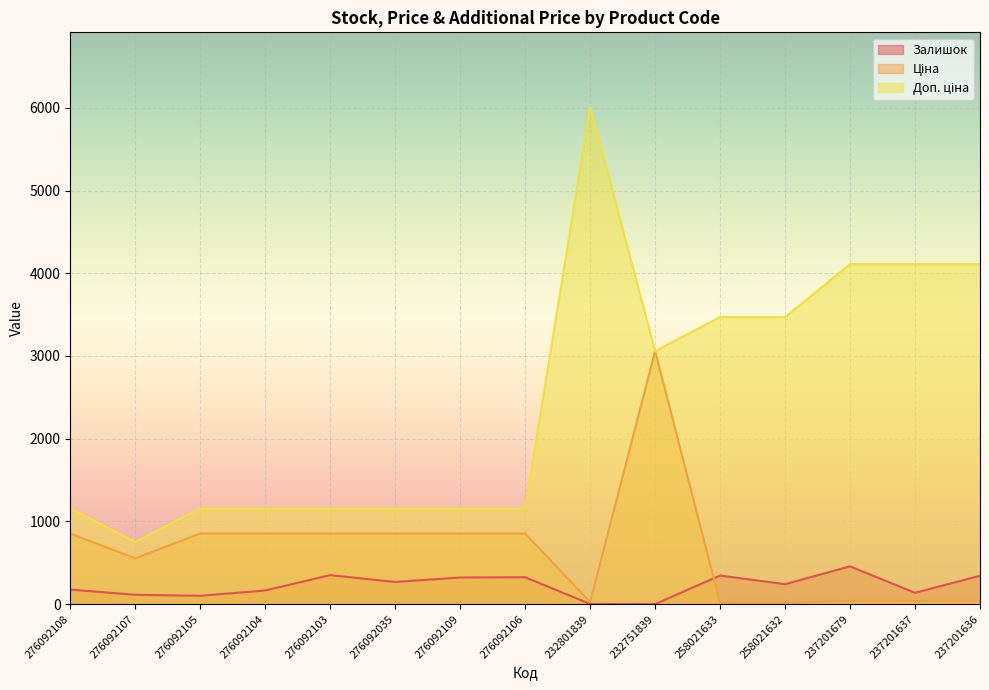

How many values in the Залишок series are below 242?

7